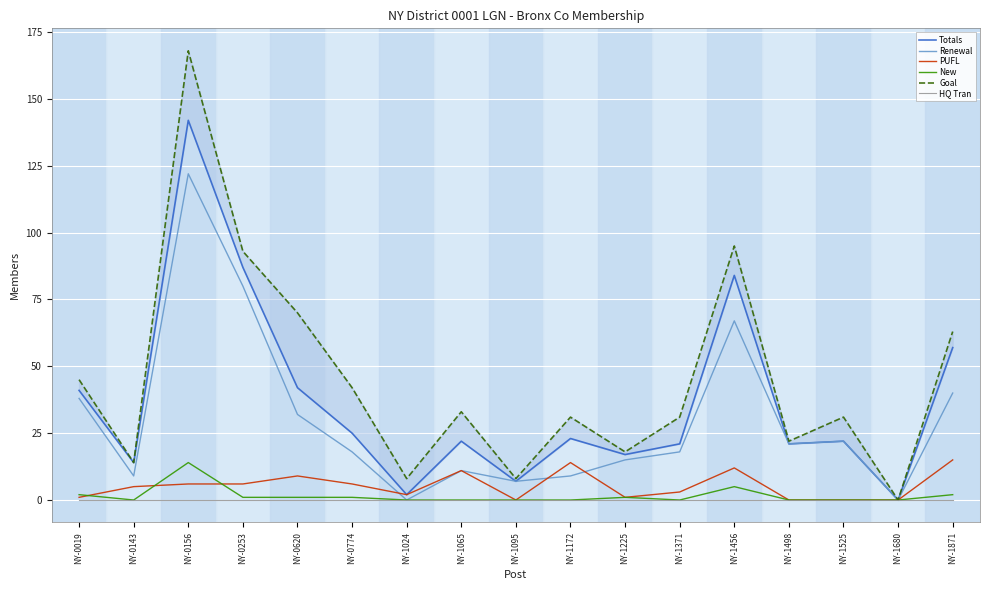

Rank the series at NY-1172 from highest to lowest value.

Goal, Totals, PUFL, Renewal, New, HQ Tran